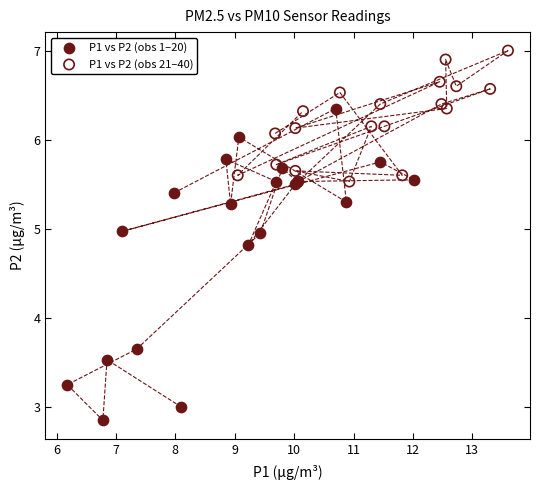

Which series contains the highest Y value?

P1 vs P2 (obs 21–40)